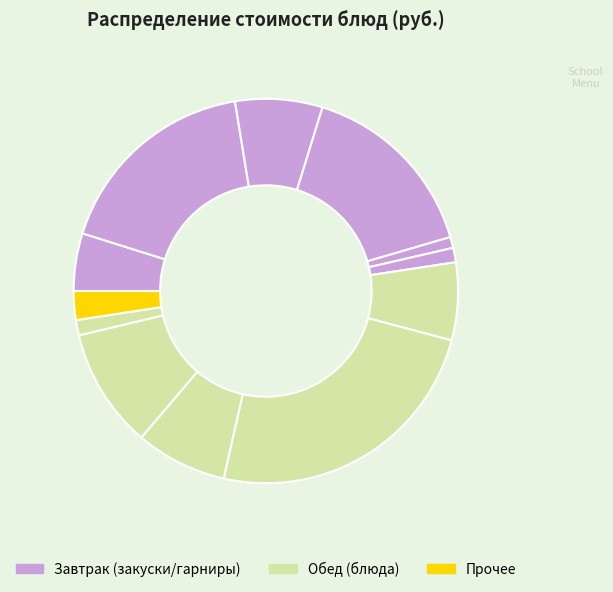

How many slices are in this pie chart?

12